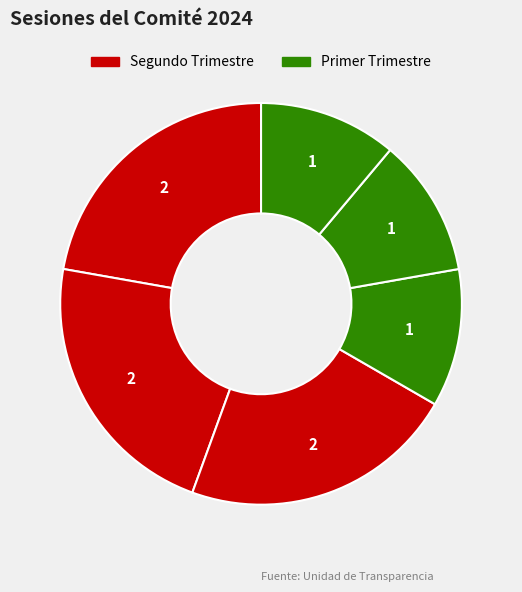

Count the number of slices in the pie.

6